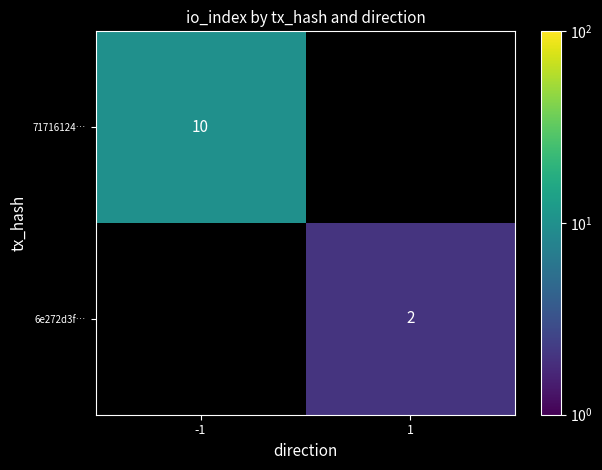

Is the value of 71716124… at -1 greater than the value of 6e272d3f… at 1?

Yes